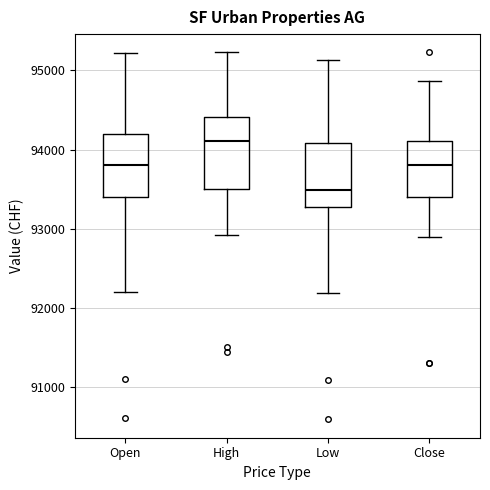

Comparing the boxes themselves (not the whiskers), which one is the tallest?

High